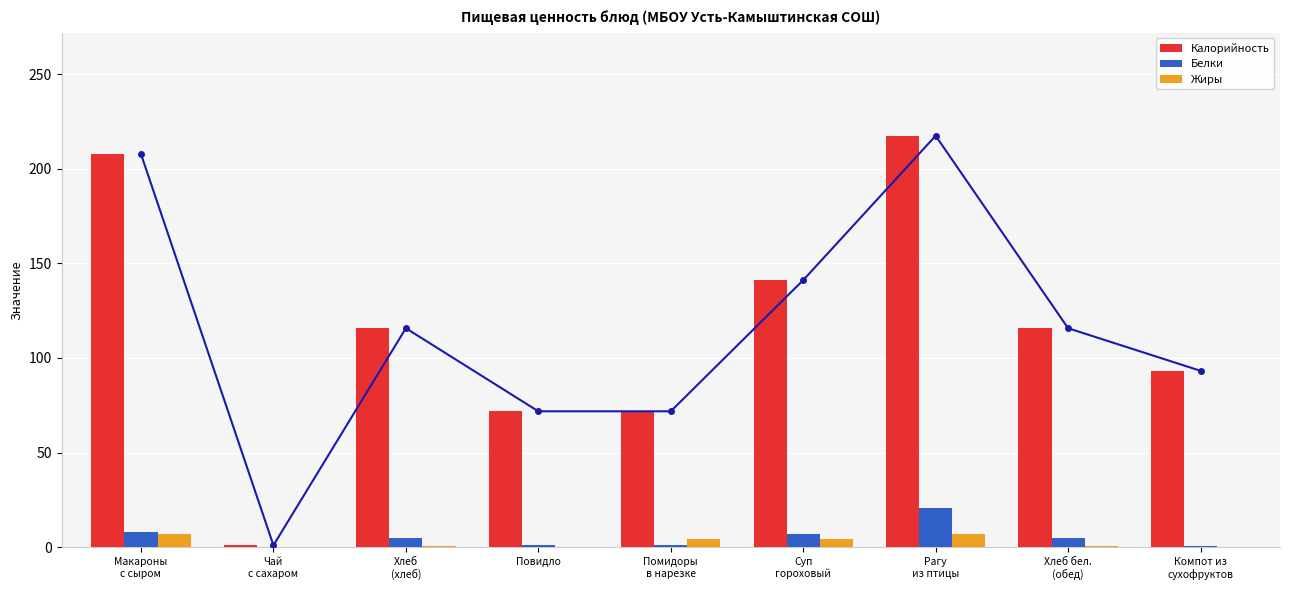

Rank the categories by Белки value from highest to lowest.

Рагу
из птицы, Макароны
с сыром, Суп
гороховый, Хлеб
(хлеб), Хлеб бел.
(обед), Помидоры
в нарезке, Повидло, Компот из
сухофруктов, Чай
с сахаром